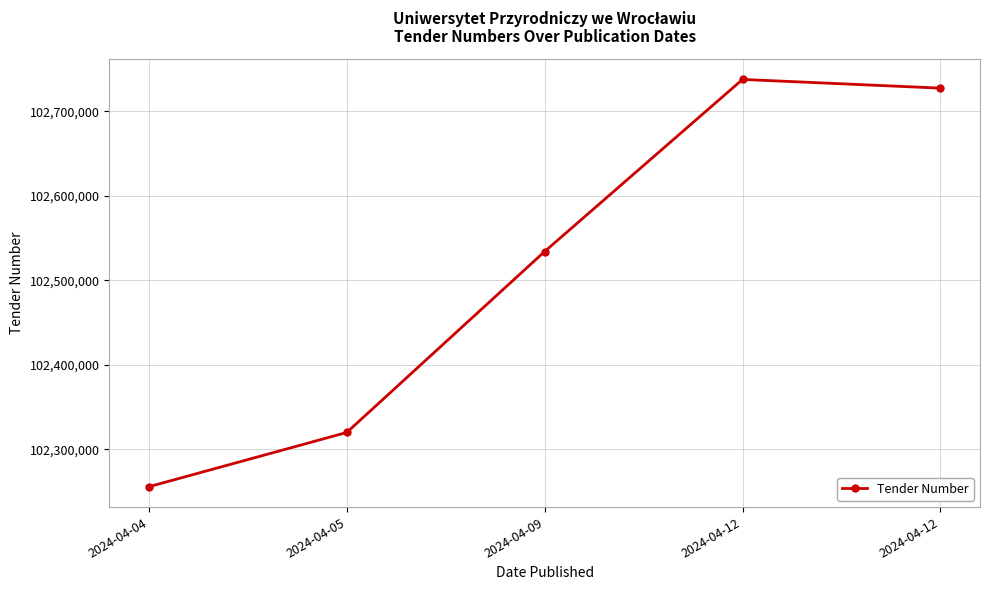

What is the difference between the maximum and minimum values?

482207